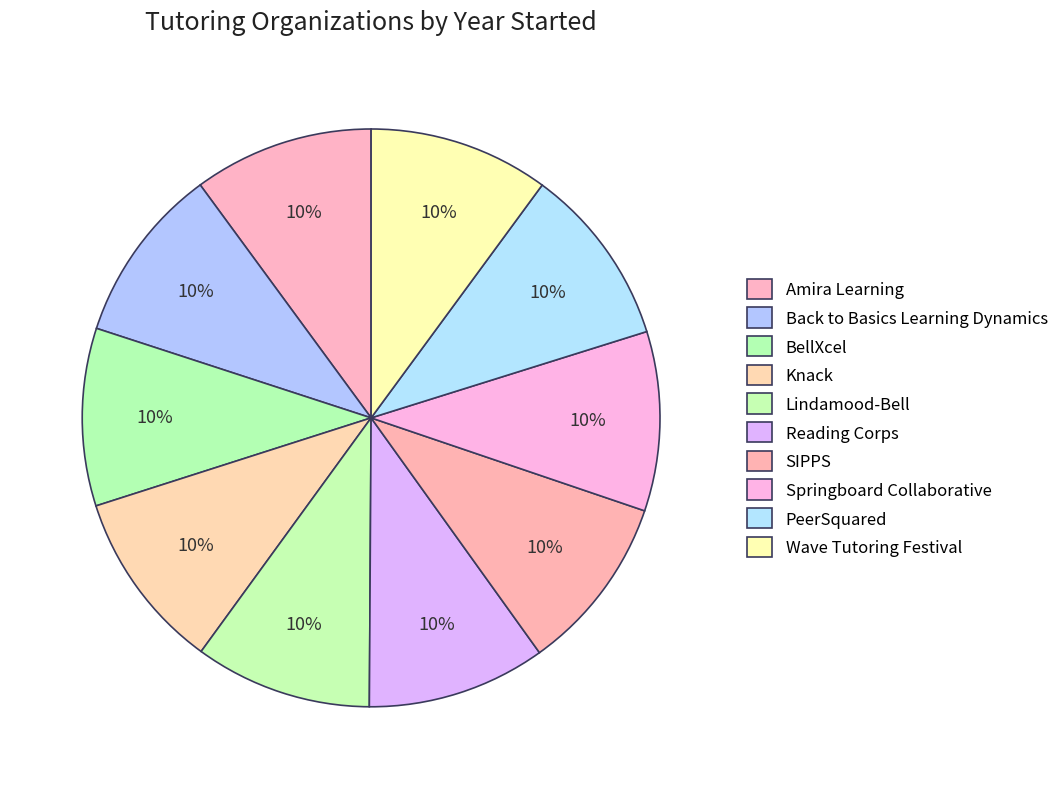

Is it true that Springboard Collaborative is 10% of the pie?

True